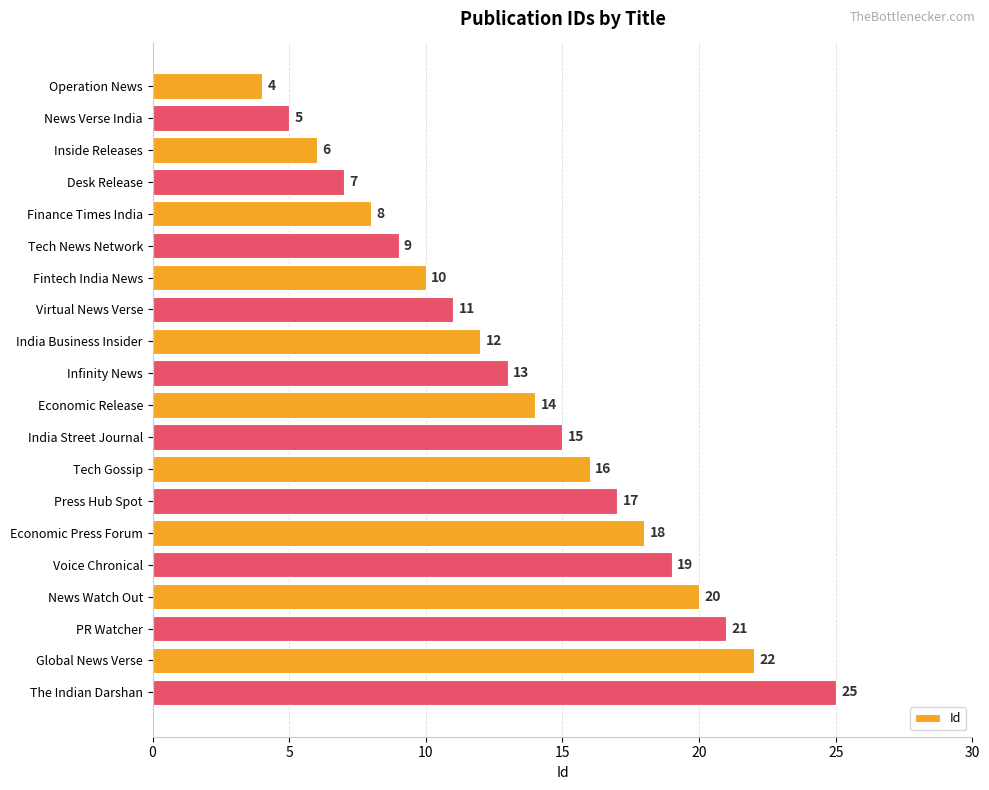

What is the value of the 7th bar from the top?

10